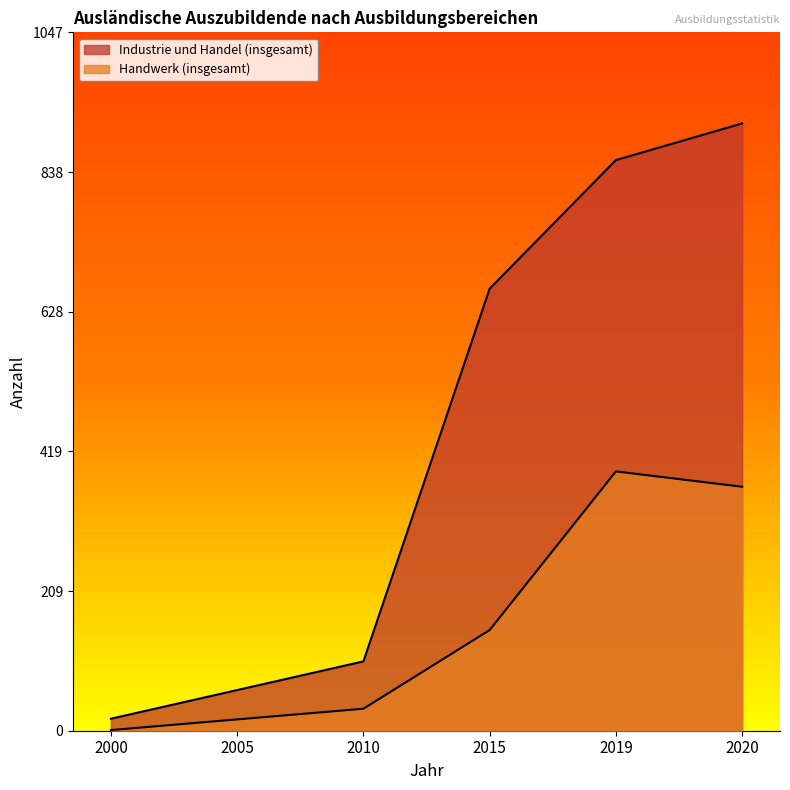

Rank the series by their maximum value, from lowest to highest.

Handwerk (insgesamt), Industrie und Handel (insgesamt)